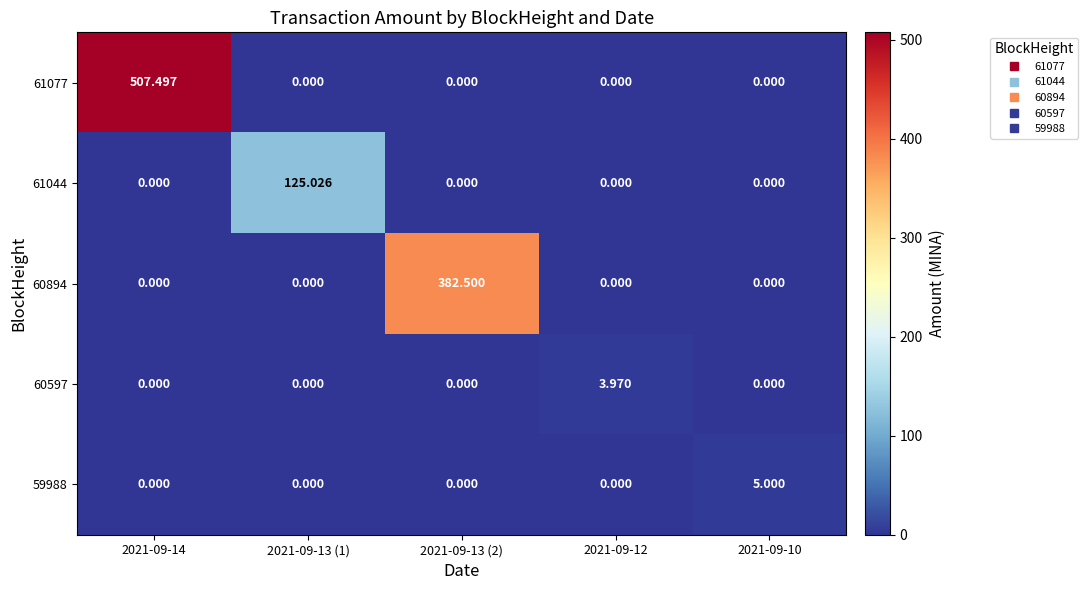

At 2021-09-13 (1), list the series in order from largest to smallest.

61044, 61077, 60894, 60597, 59988